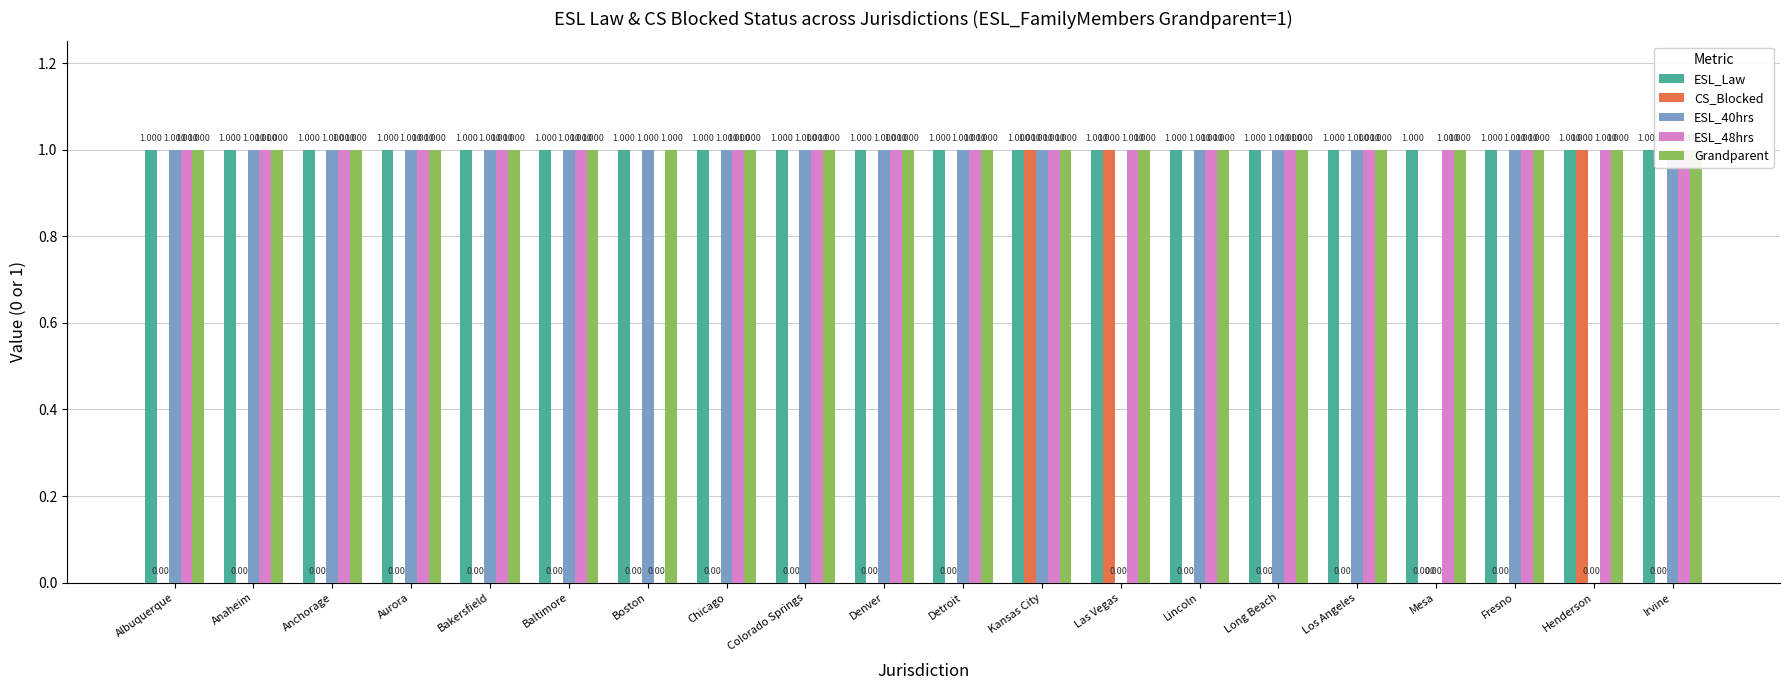

How many categories are shown in the chart?

20